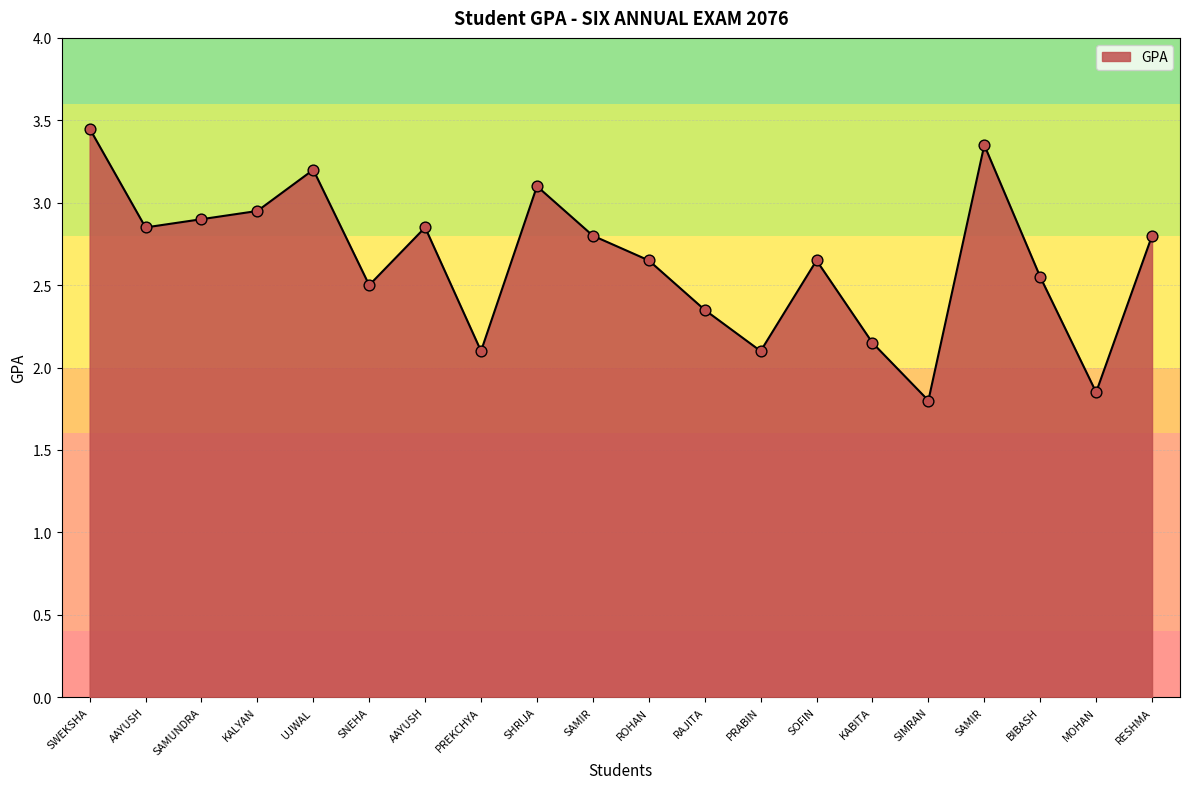

How many lines are shown in the chart?

1